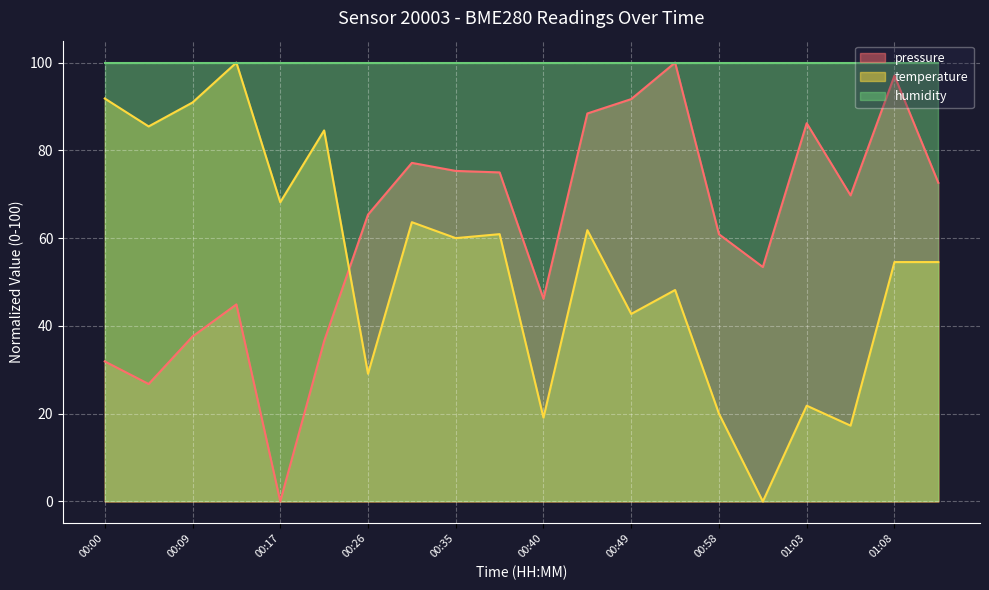

List the labels in order of temperature value, largest first.

00:15, 00:00, 00:09, 00:06, 00:20, 00:17, 00:29, 00:46, 00:37, 00:35, 01:08, 01:11, 00:55, 00:49, 00:26, 01:03, 00:58, 00:40, 01:05, 01:00